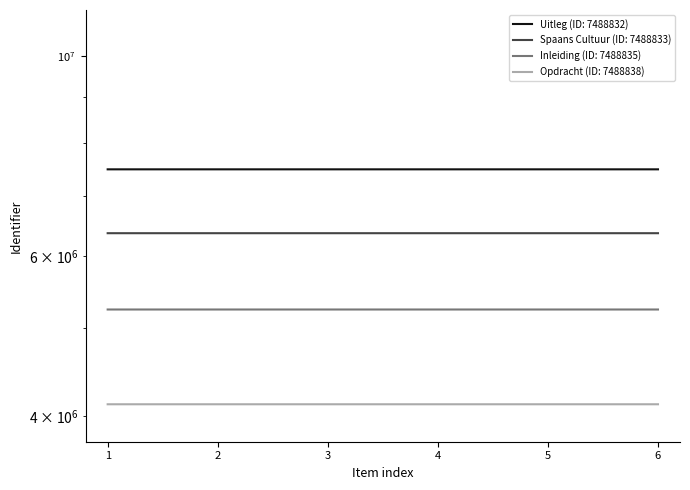

What is the maximum value shown in the chart?

7488844